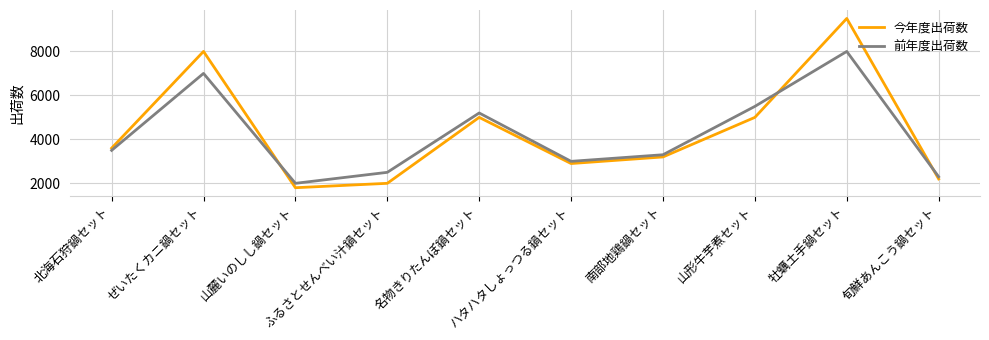

Does the chart have visible grid lines?

Yes